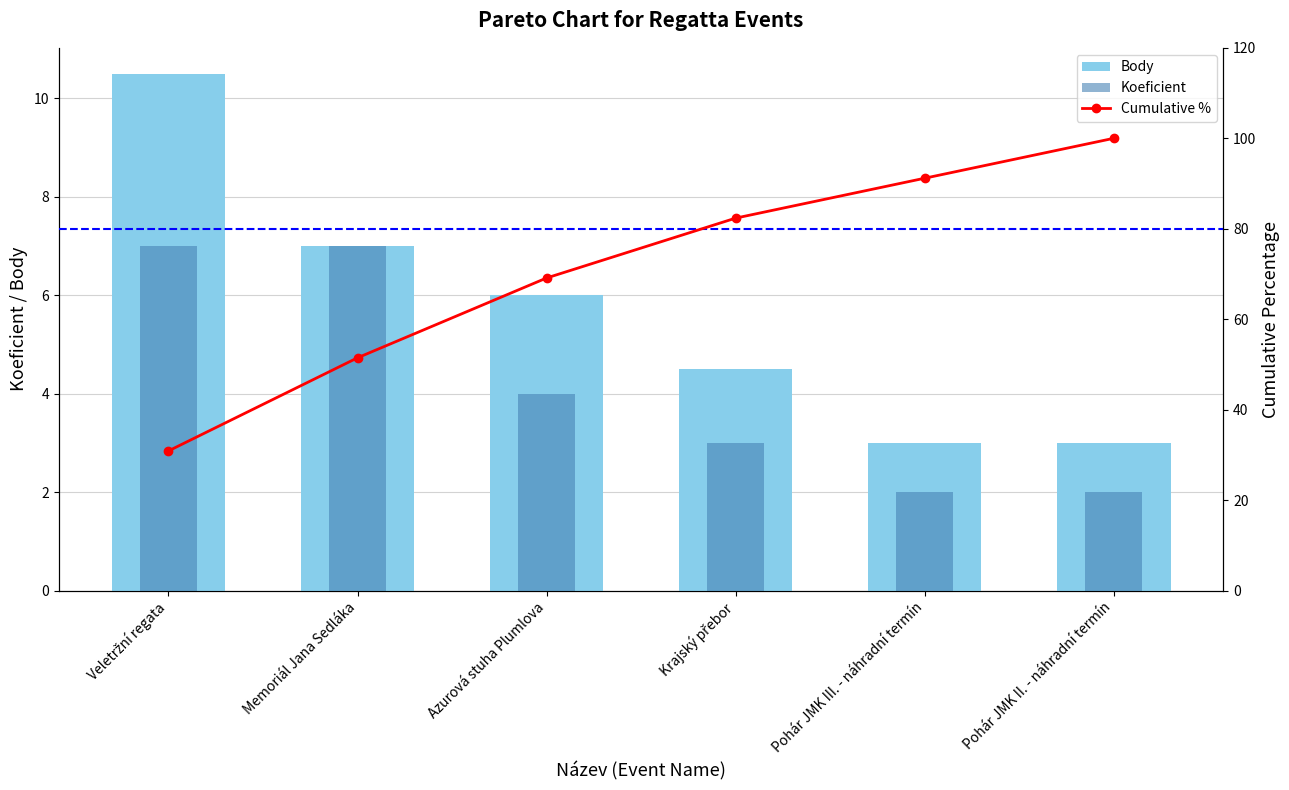

What is the label of the 6th bar from the left?

Pohár JMK II. - náhradní termín